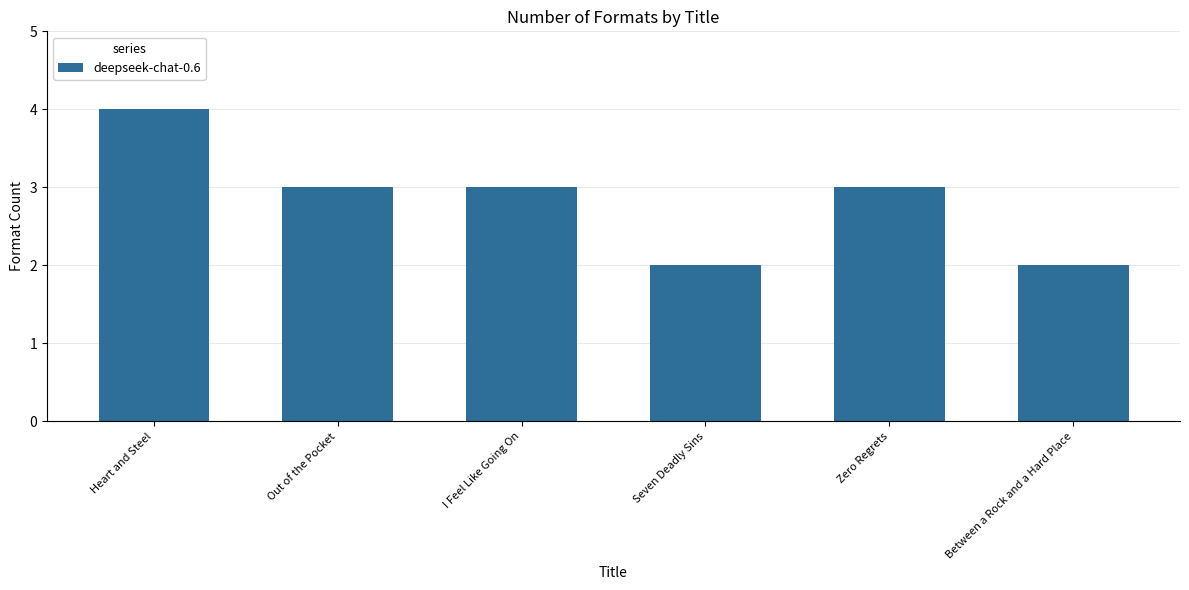

What is the average value?

3